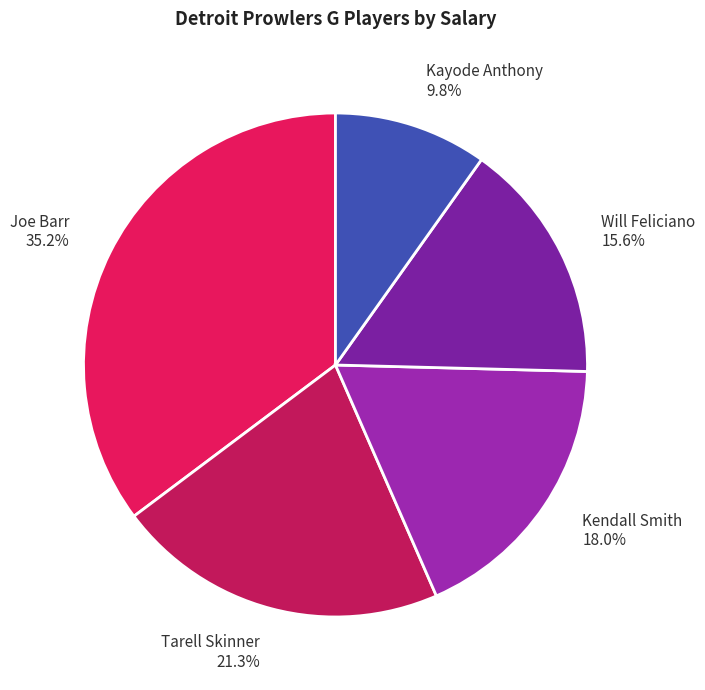

Do Joe Barr and Kayode Anthony together represent more than half of the pie?

No